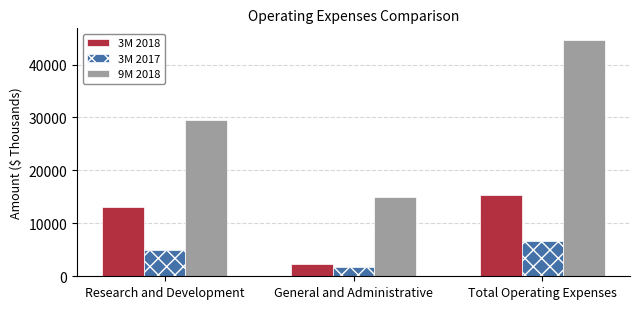

Are the bars grouped side by side (vs. stacked)?

Yes